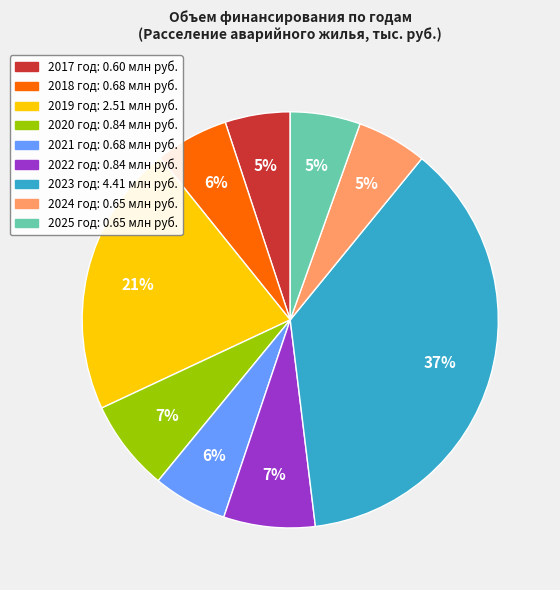

Is it true that 2022 is 19% of the pie?

False